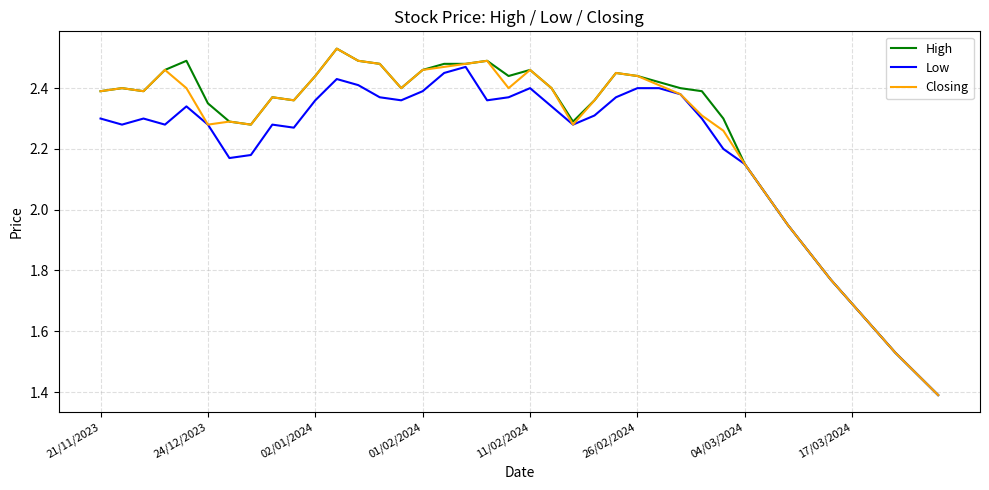

What is the lowest value of the High series?

1.4